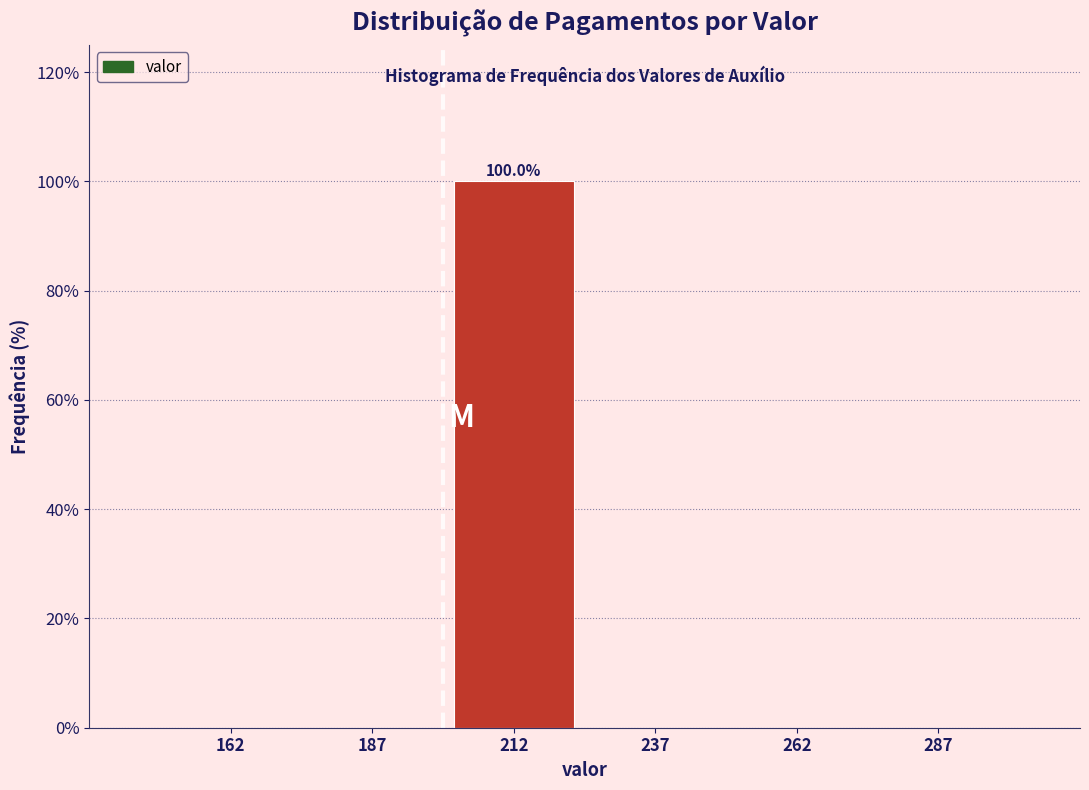

Over which range of the x-axis is the bar tallest?

200 to 225